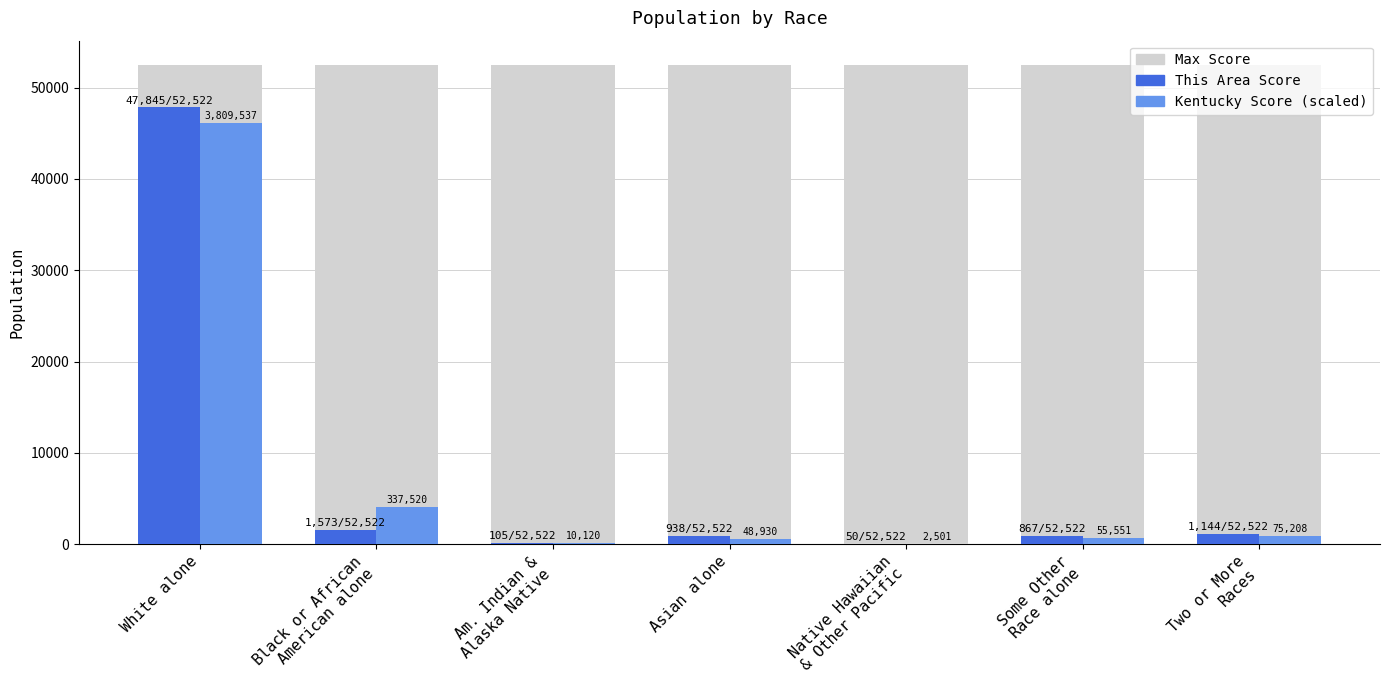

What is the value of the This Area Actual Score bar at the 5th from the left?

50.0